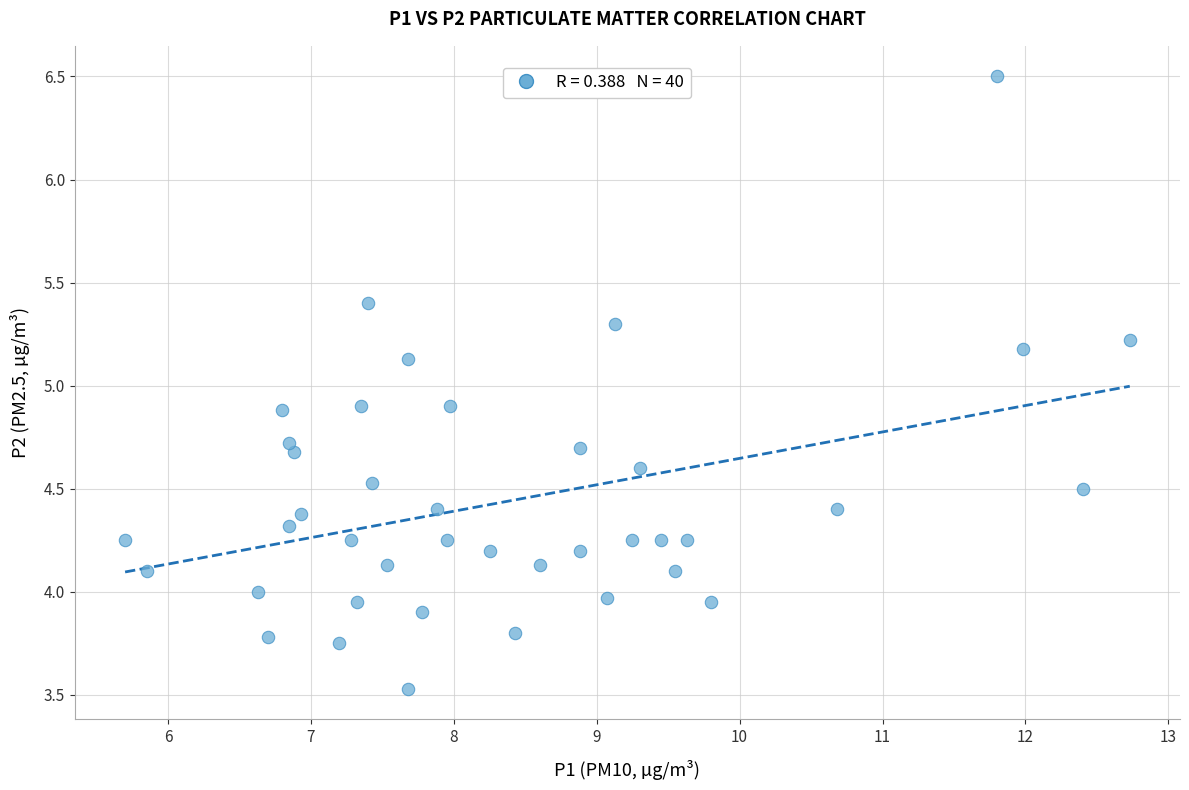

What is the range of Y values (max minus min)?

3.0